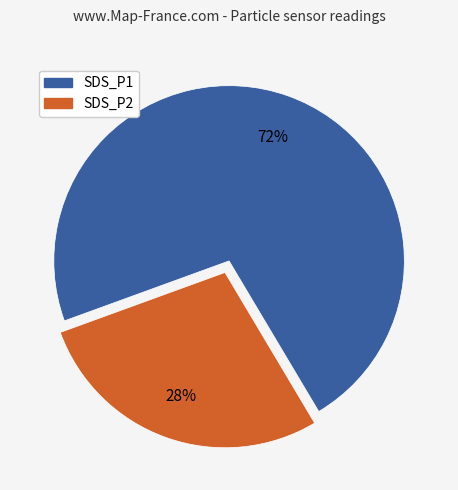

Which has a higher value, SDS_P1 or SDS_P2?

SDS_P1